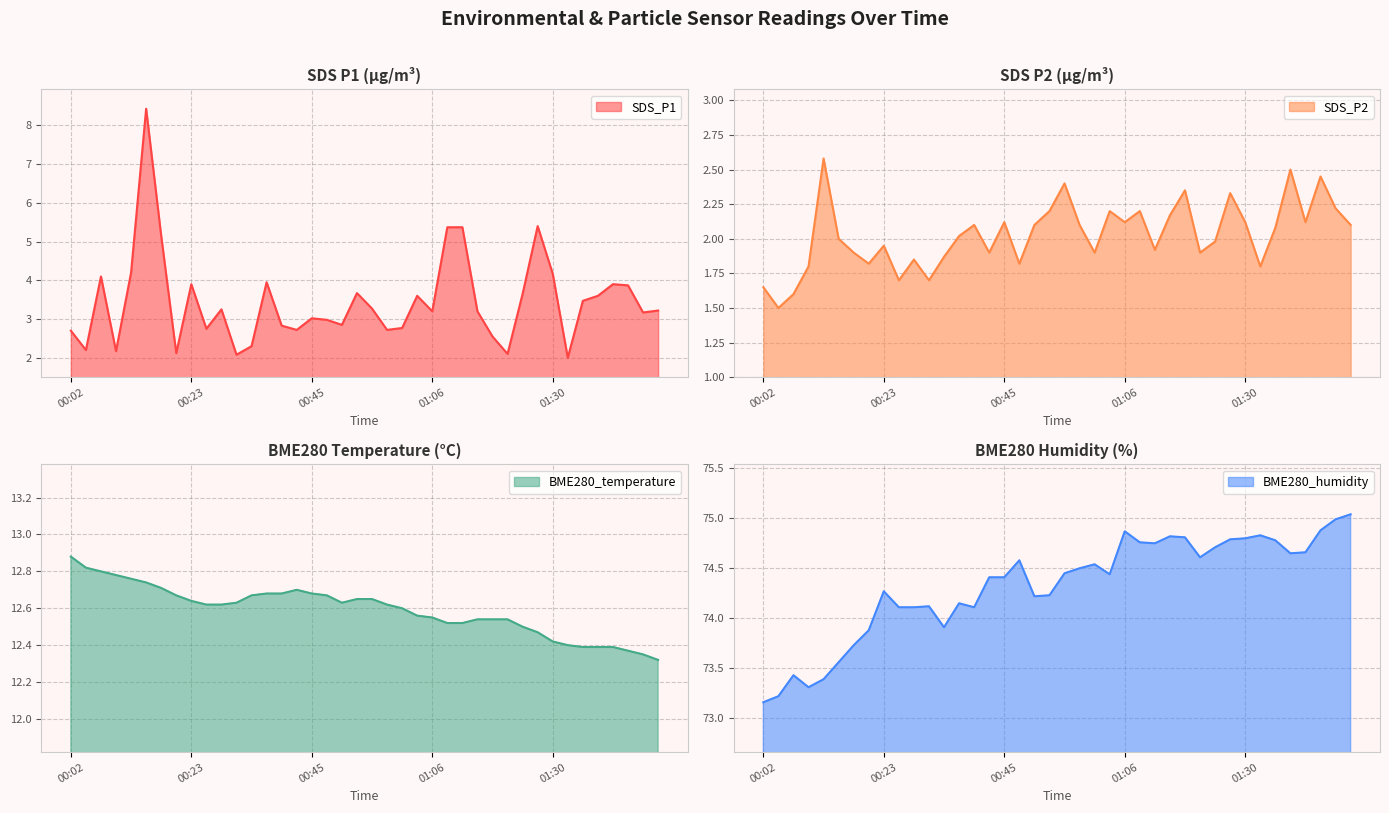

How many BME280_temperature values are between 12 and 13?

40